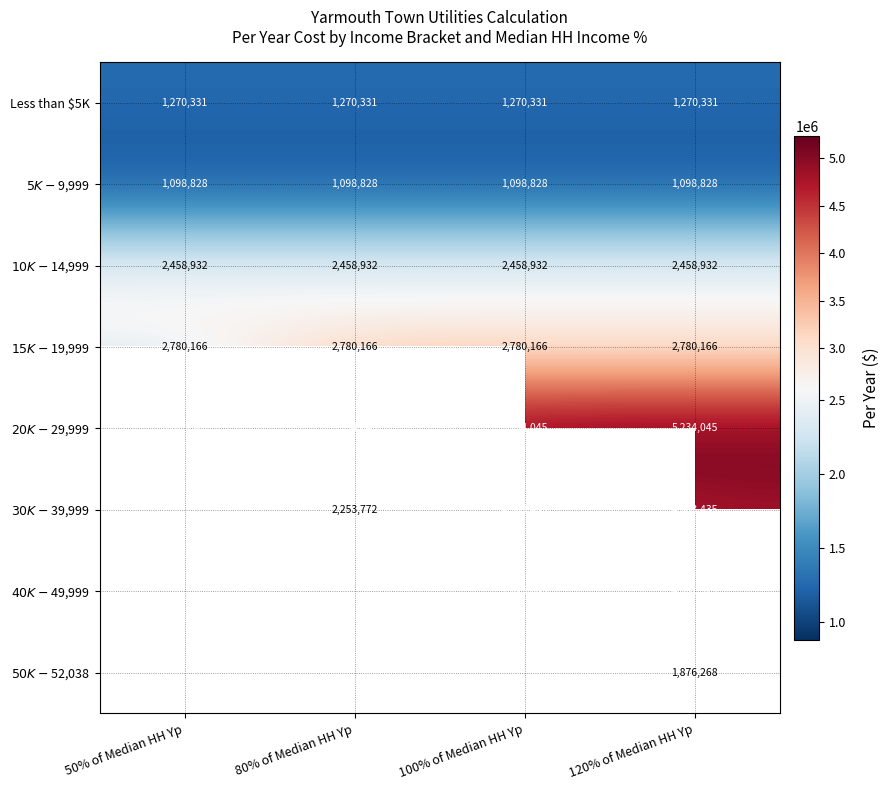

The value of Less than $5K at 100% of Median HH Yp is 1270331. True or false?

True